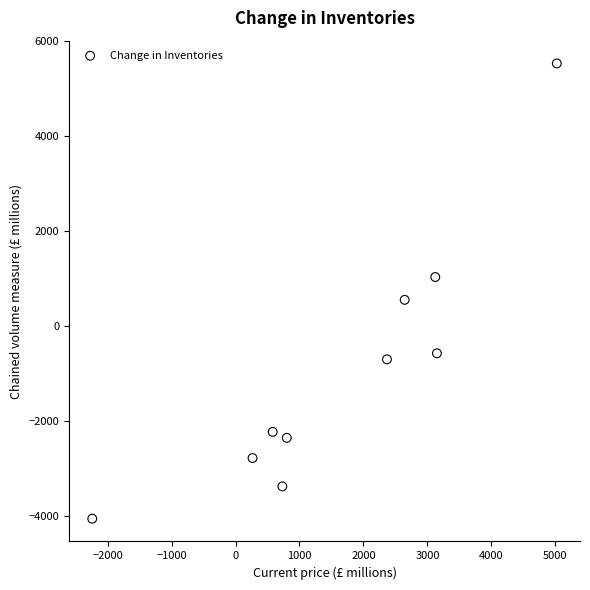

What Y value in the scatter plot is closest to 734?

549